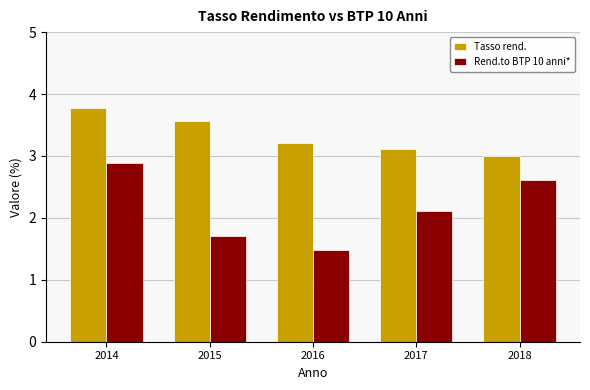

What is the sum of the Rend.to BTP 10 anni* values at 2014 and 2018?

5.5